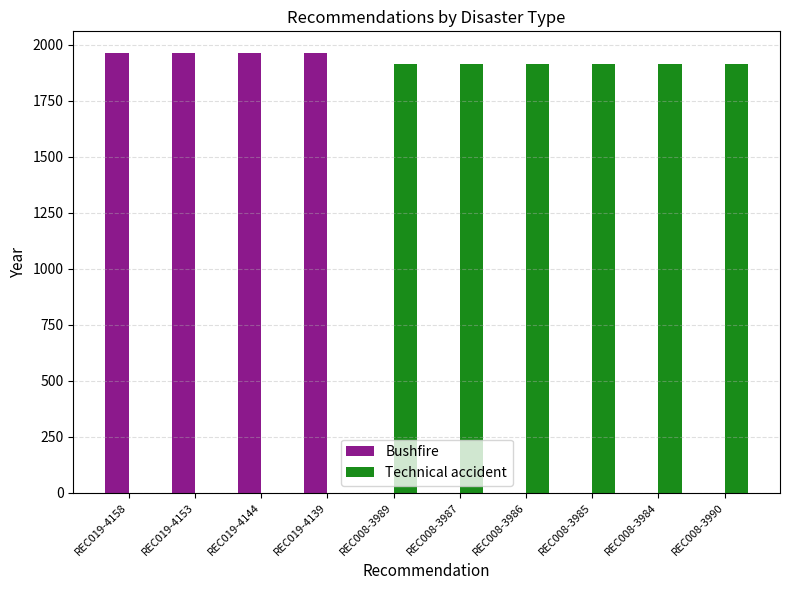

What is the maximum value shown in the chart?

1961